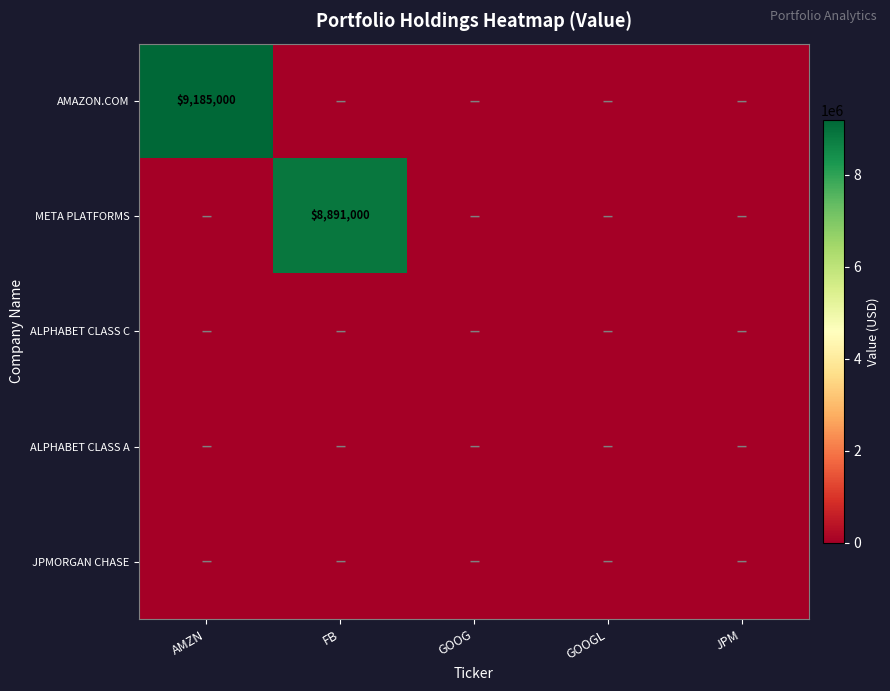

What is the total value across all series at AMZN?

9185000